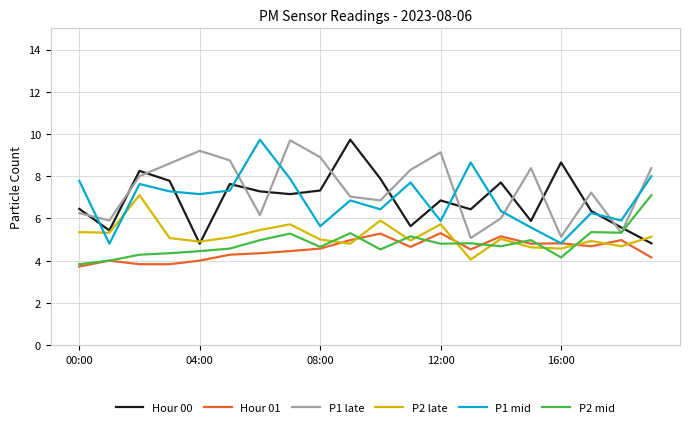

What is the maximum value for Hour 01?

5.3